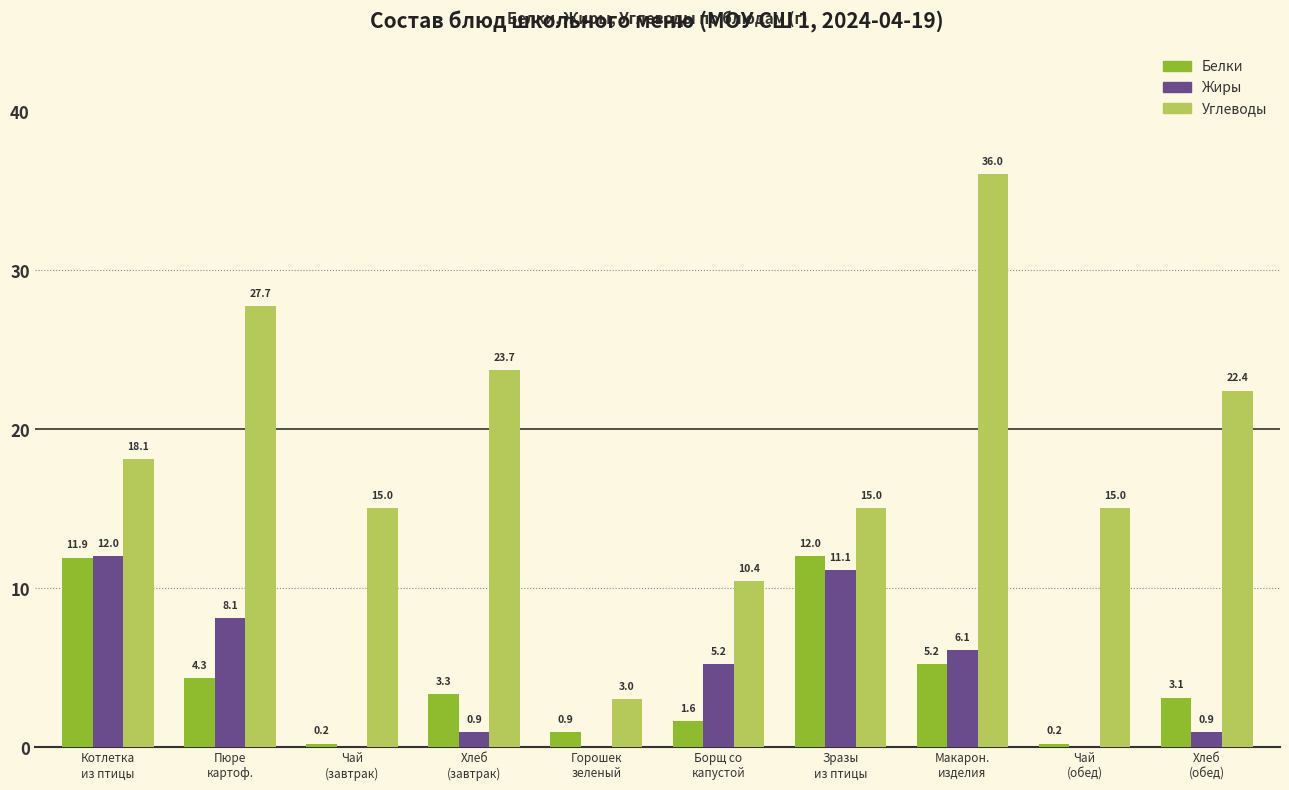

Which series has the largest total across all categories?

Углеводы